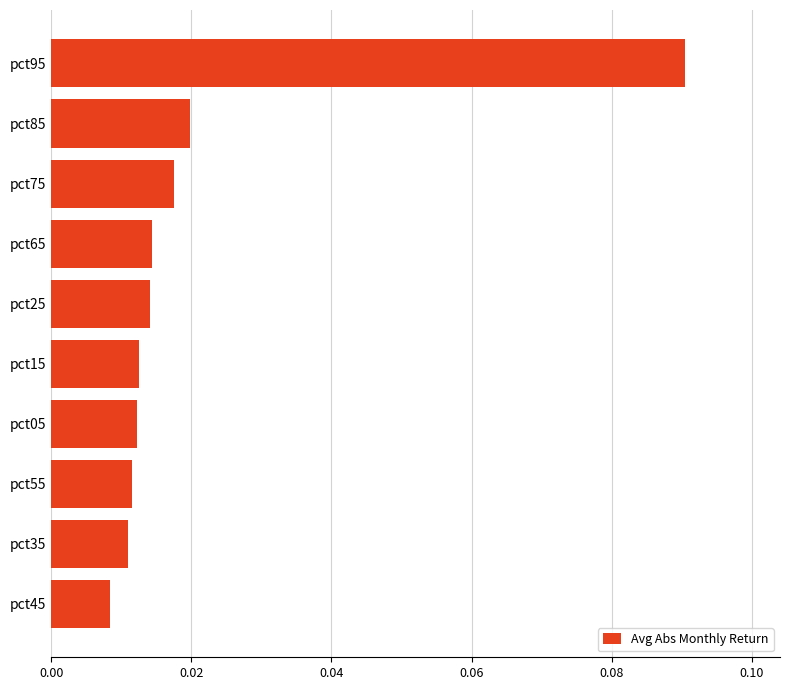

At which category does the chart reach its minimum across all series?

pct45